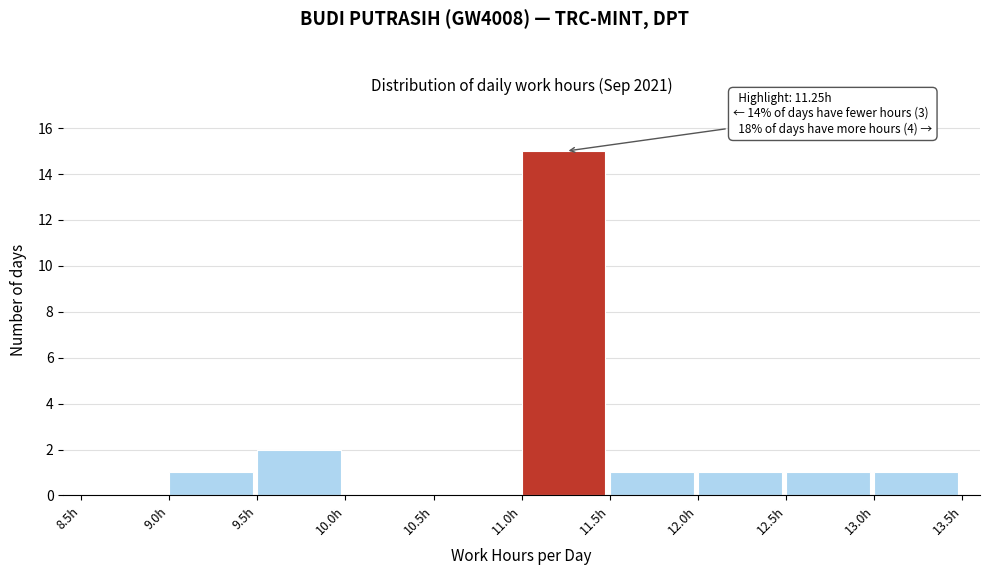

Which range on the x-axis has the tallest bar?

11.0 to 11.5